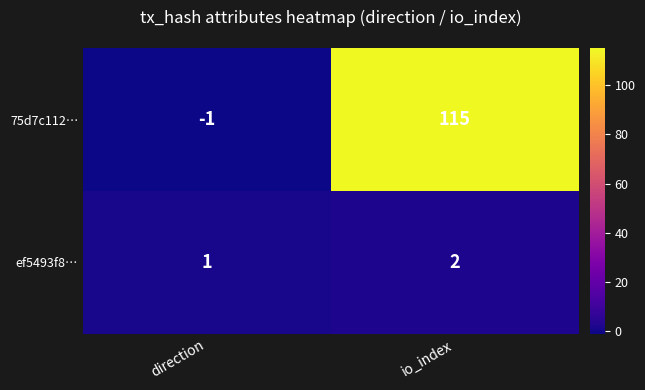

What is the difference between the maximum and minimum values in the 75d7c112… series?

116